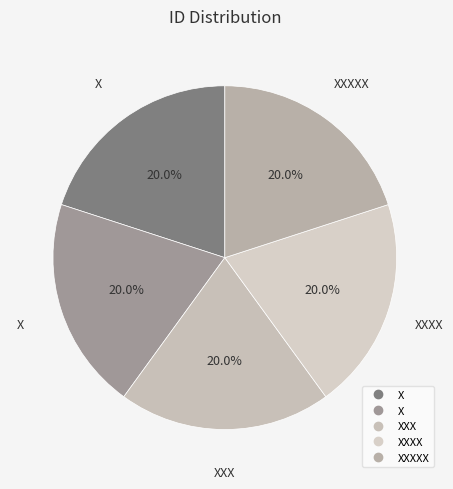

To the nearest percent, what is the average slice percentage?

20%